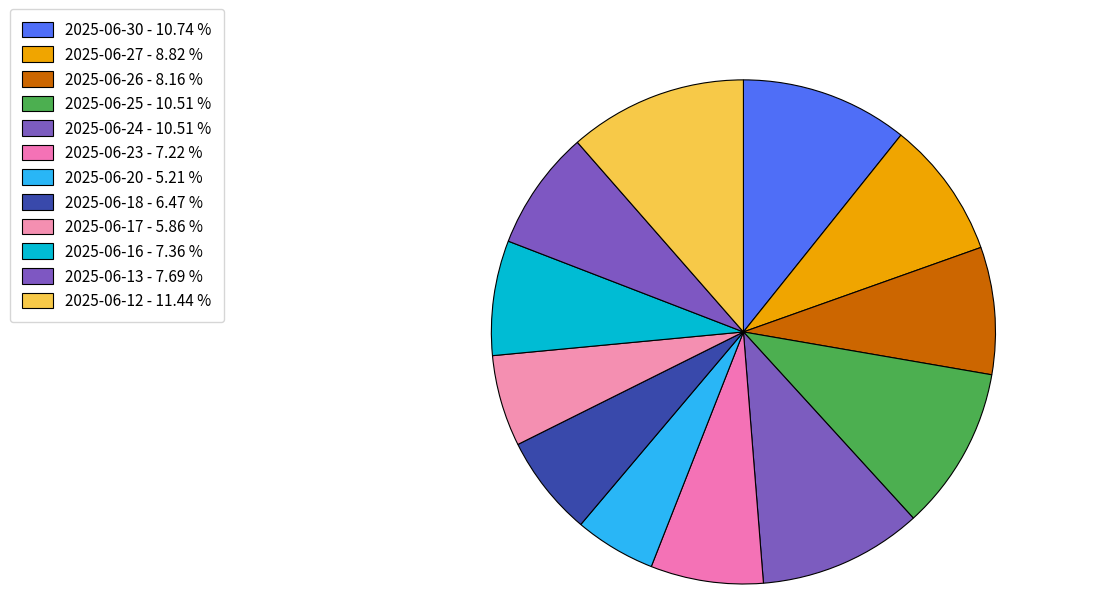

Count the number of slices in the pie.

12